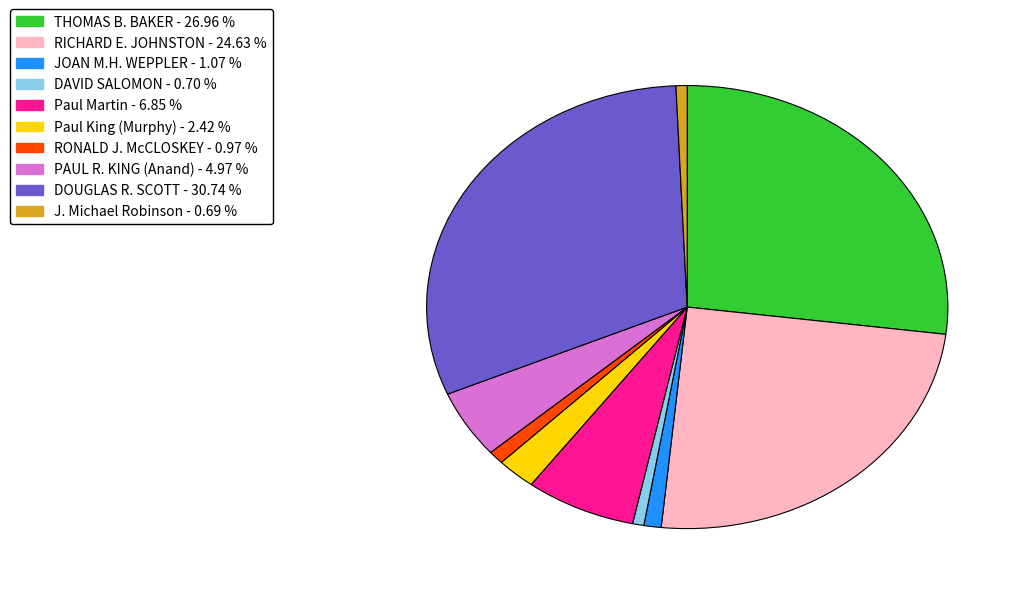

Is there any slice that represents more than half of the pie?

No